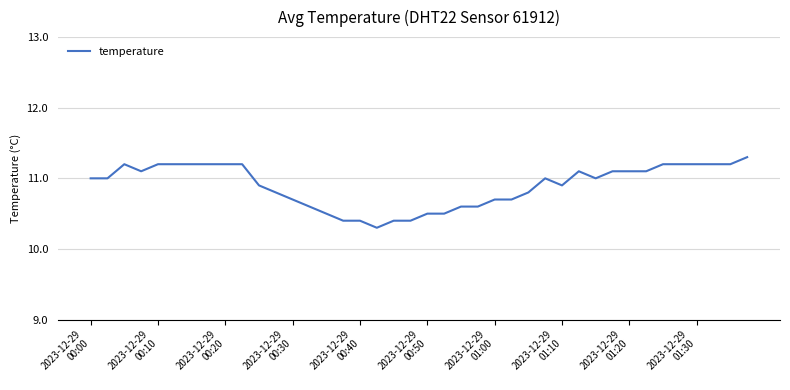

What is the difference between the maximum and minimum values?

1.0